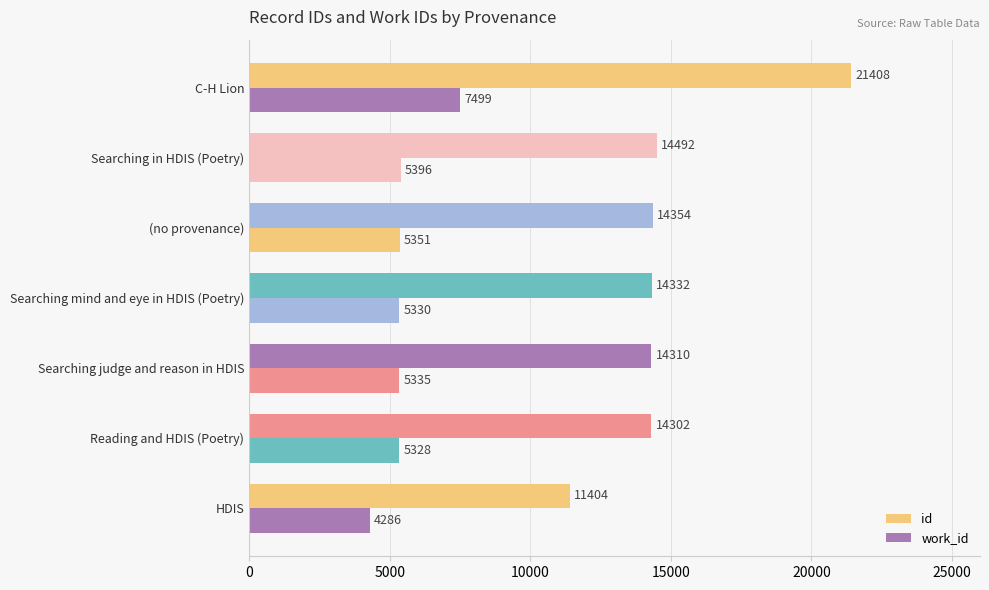

List the series in order of their peak value, highest first.

id, work_id